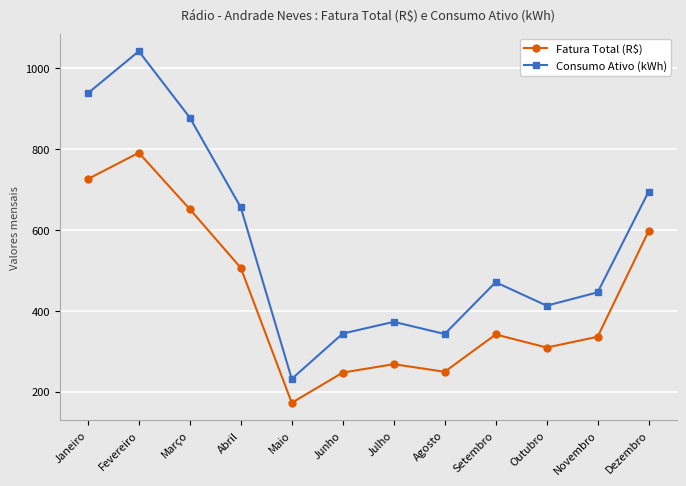

What is the smallest value displayed?

172.8